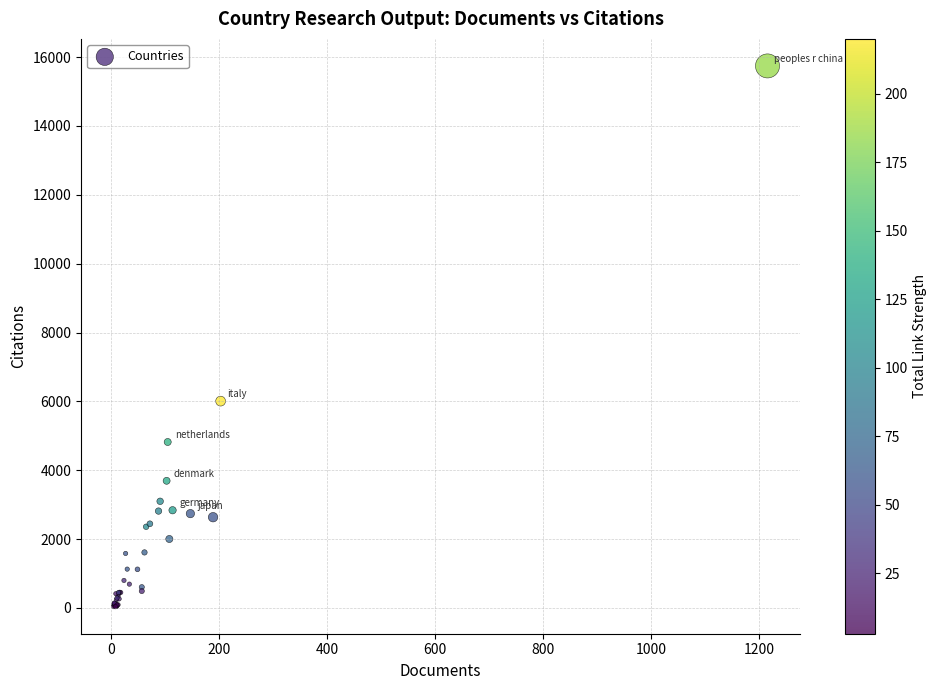

What Y value in the scatter plot is closest to 7890?

6008